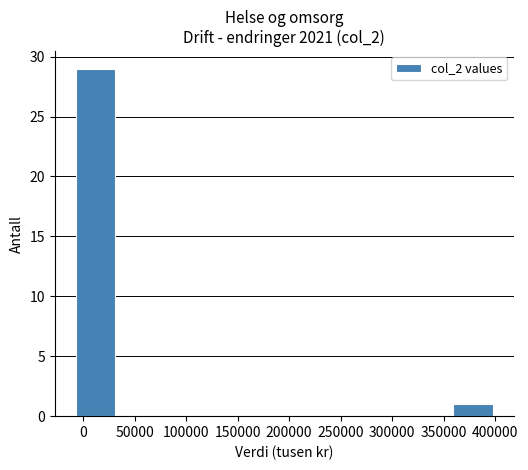

Which range on the x-axis has the tallest bar?

-10000 to 30000